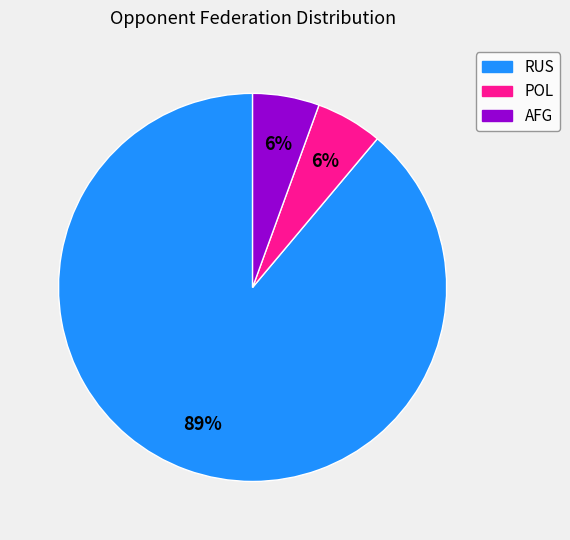

Count the number of slices in the pie.

3